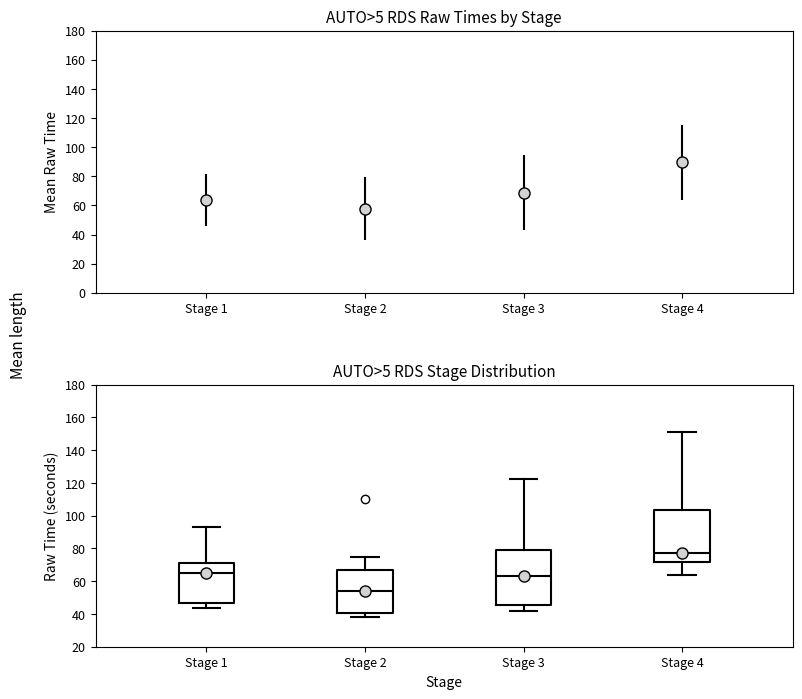

Which box has the lowest median line?

Stage 2